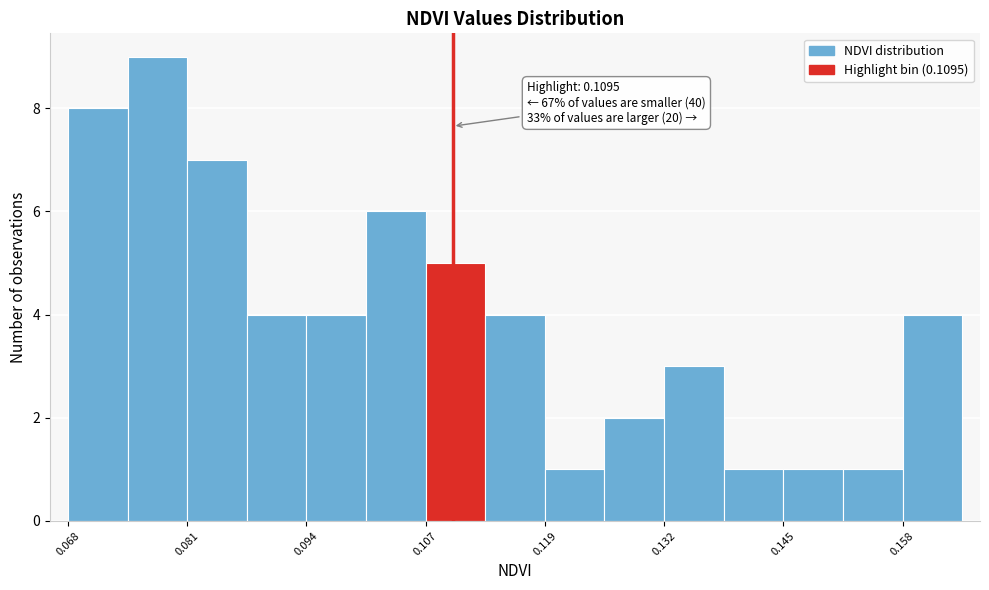

Around what value on the x-axis is the tallest bar? Give the approximate position of its centre, as read against the axis.

0.078